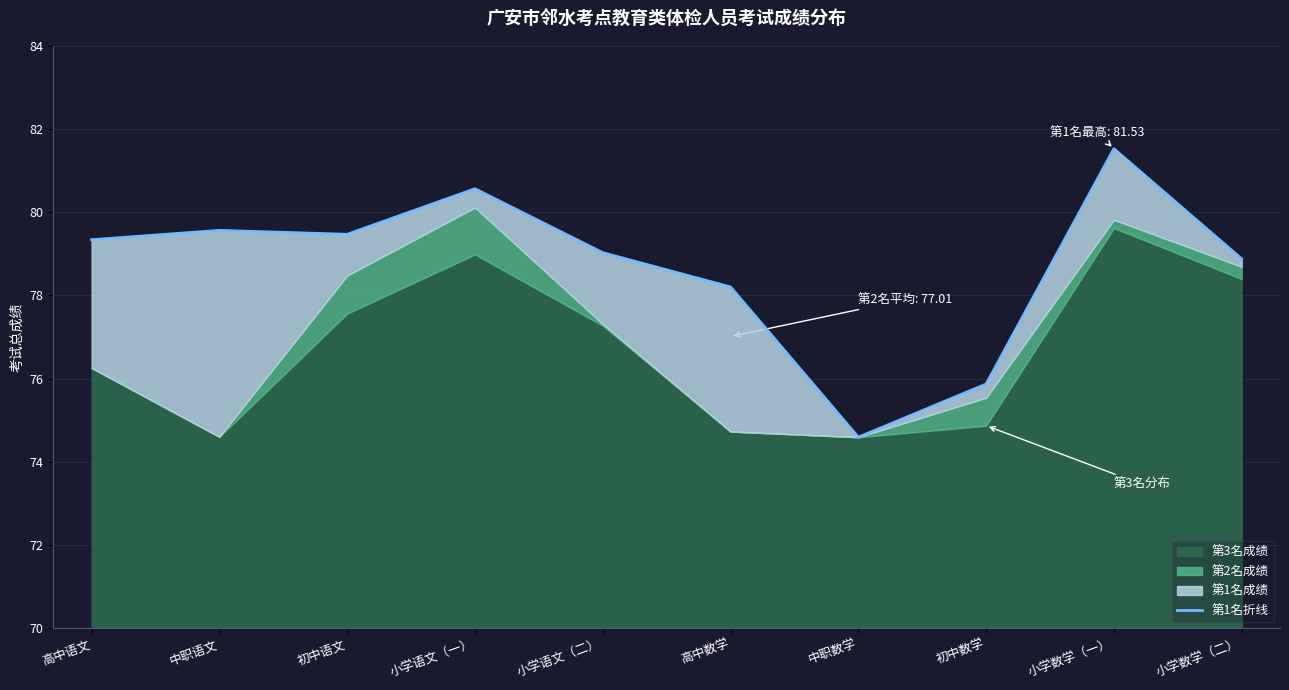

At which category does the chart reach its minimum across all series?

中职数学